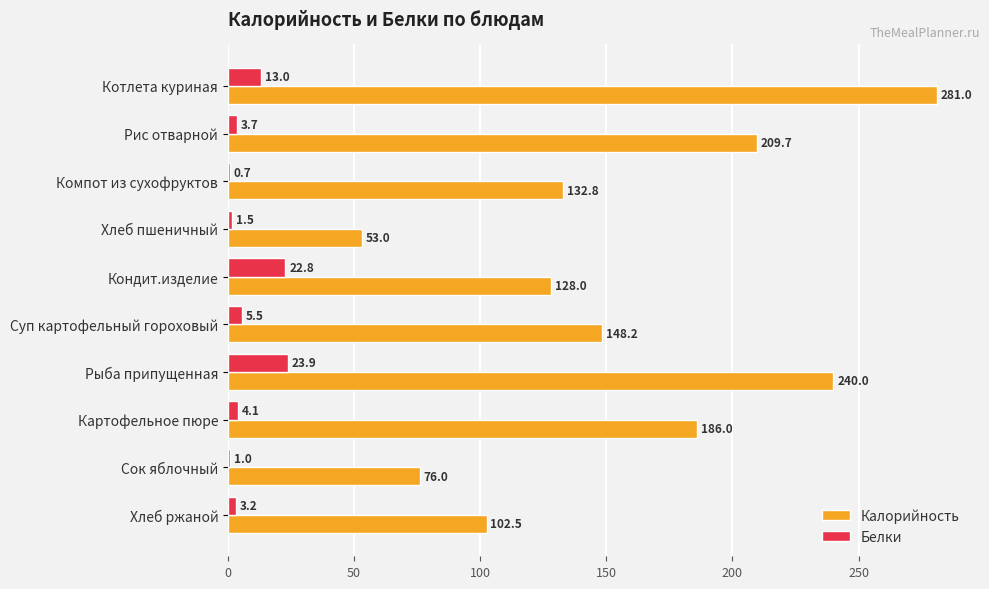

What is the sum of the Калорийность values at Рыба припущенная and Котлета куриная?

521.0